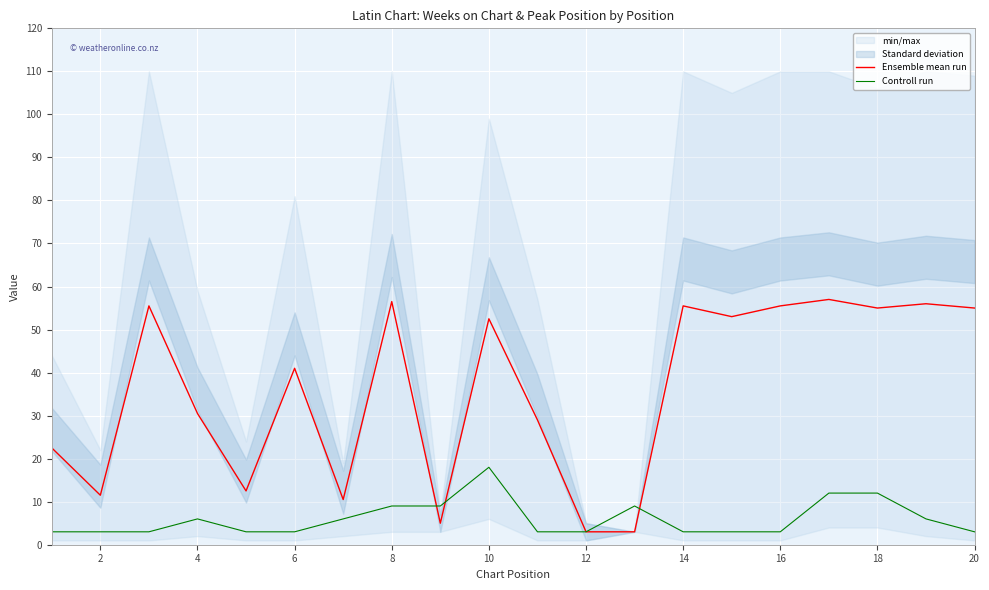

What is the highest value of the Controll run series?

18.0